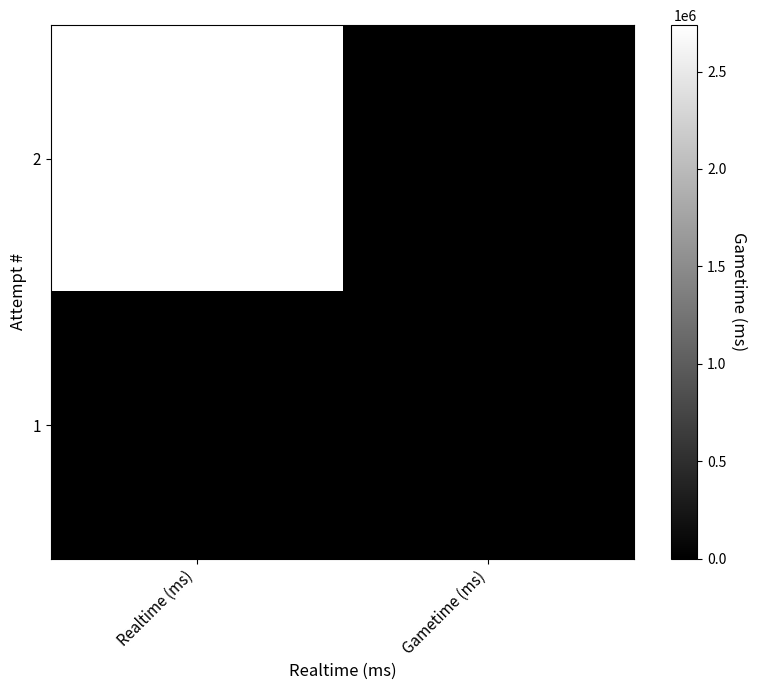

List the series in order of their peak value, lowest first.

1, 2